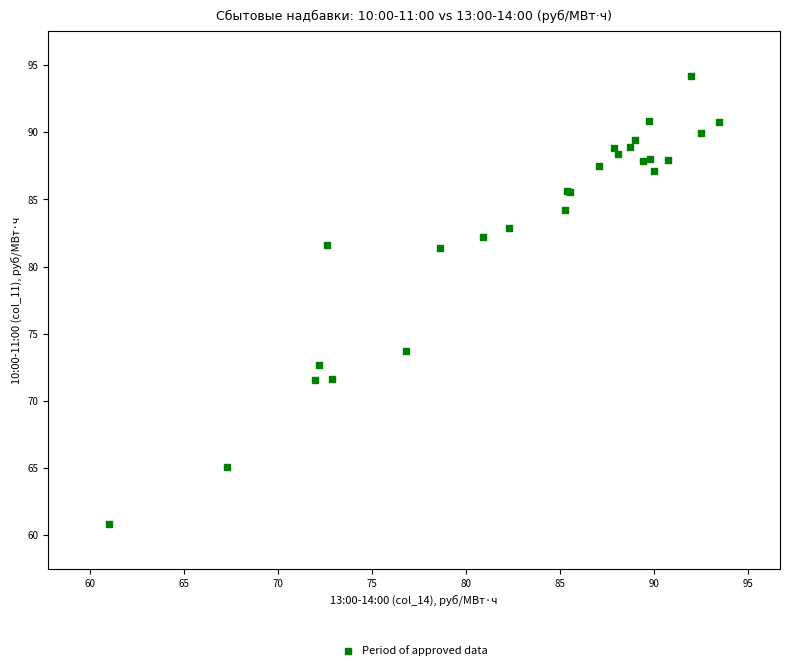

What Y value in the scatter plot is closest to 77?

73.7